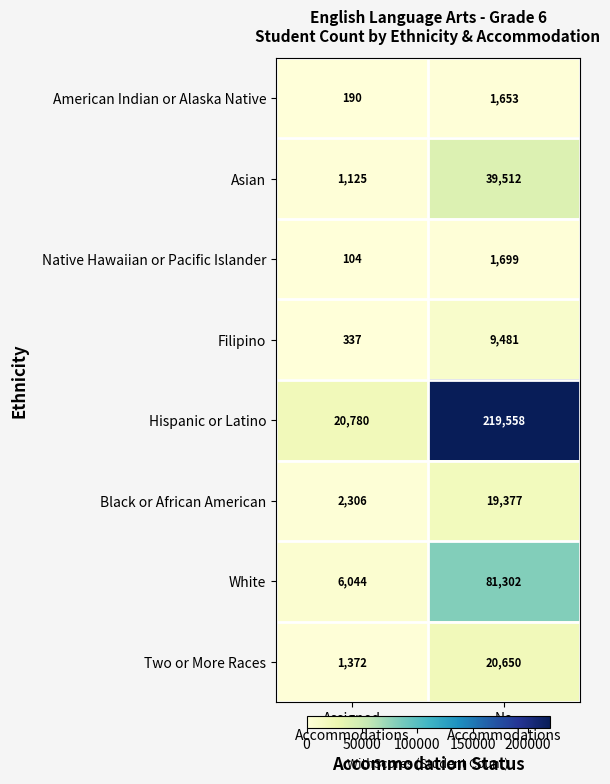

What is the greatest value displayed?

219558